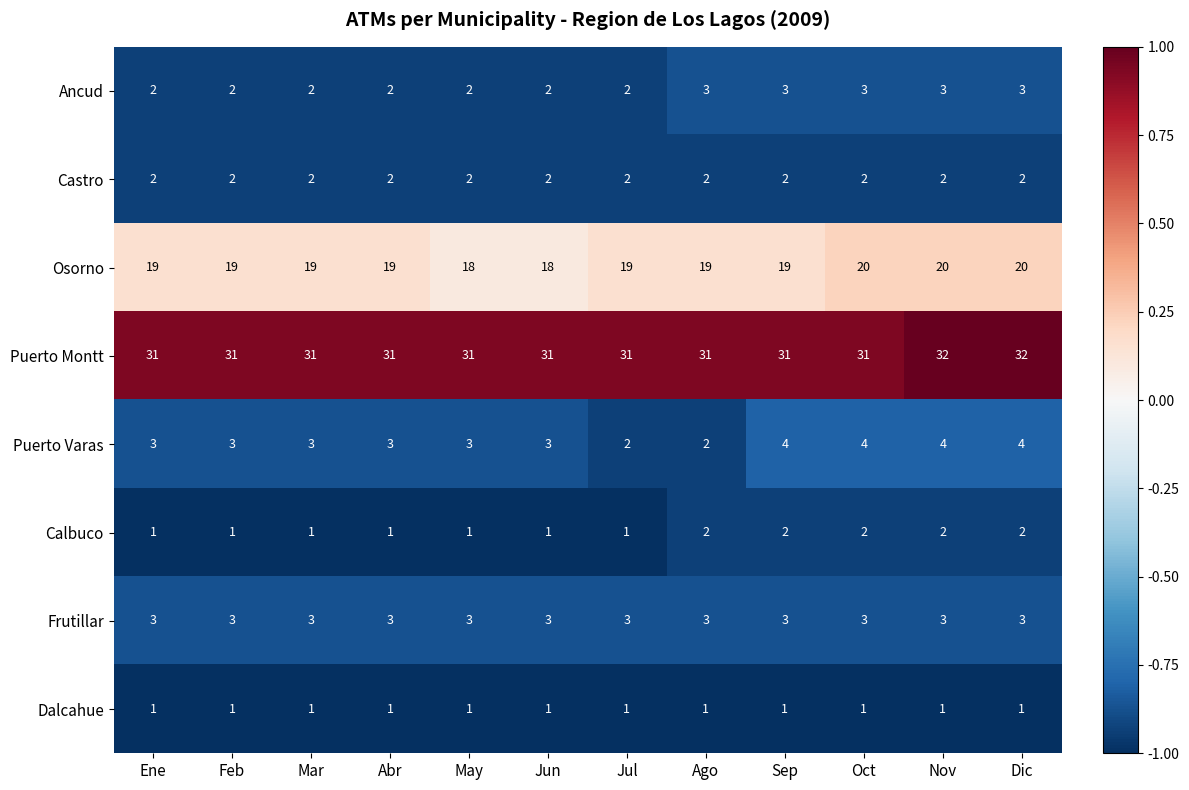

The Frutillar series shows 3 at Mar. True or false?

True